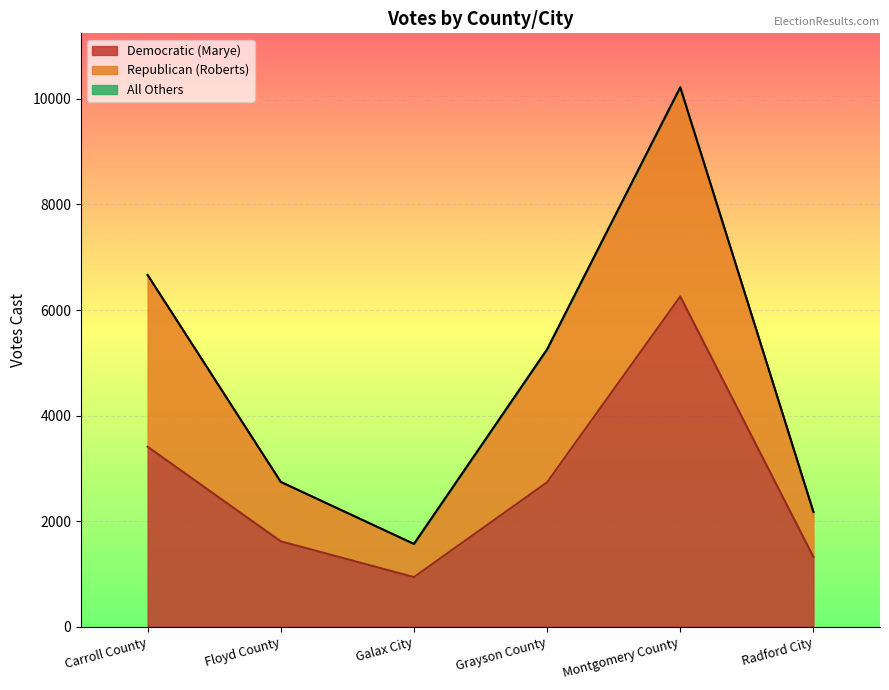

At which category is the sum across all series the highest?

Montgomery County